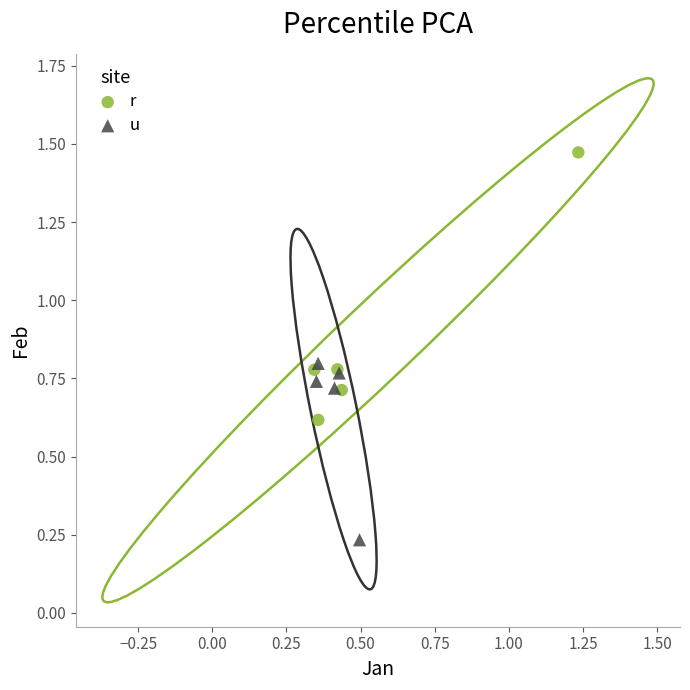

What are all the series names shown in the legend?

r, u